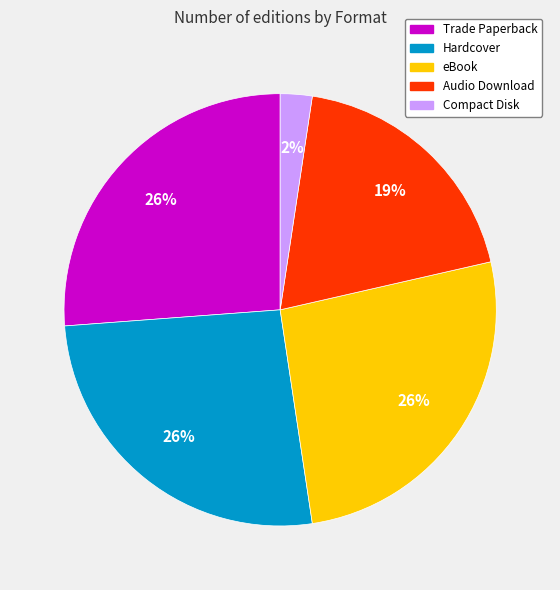

Which slice is the smallest?

Compact Disk